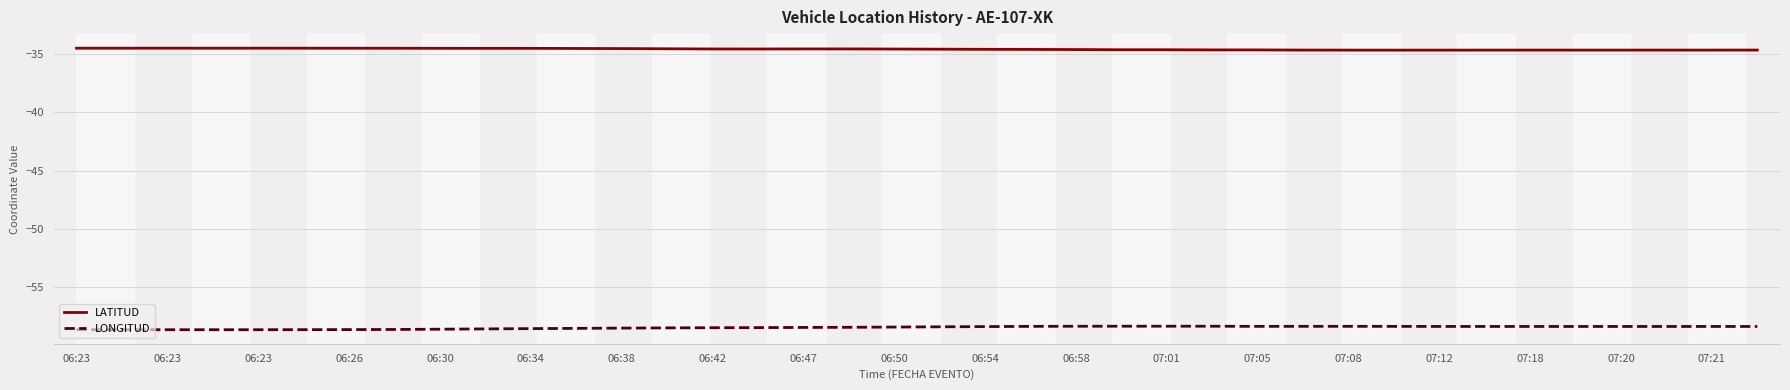

What are all the series names shown in the legend?

LATITUD, LONGITUD